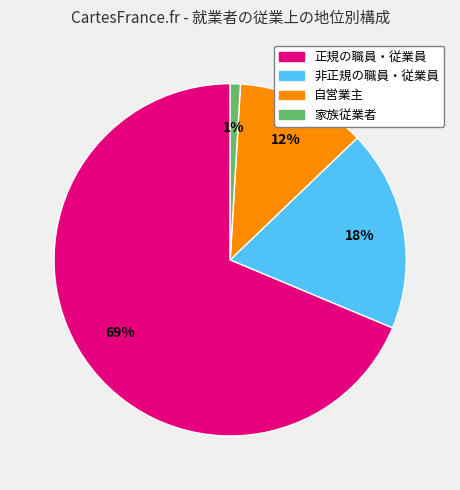

Which category has the biggest portion of the pie?

正規の職員・従業員